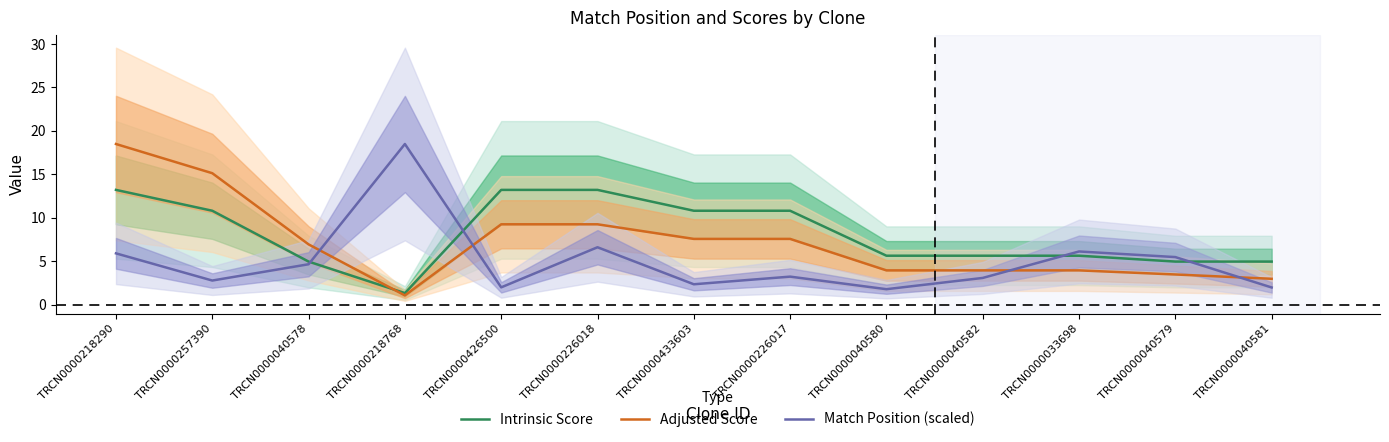

What is the sum of all Adjusted Score values?

93.4